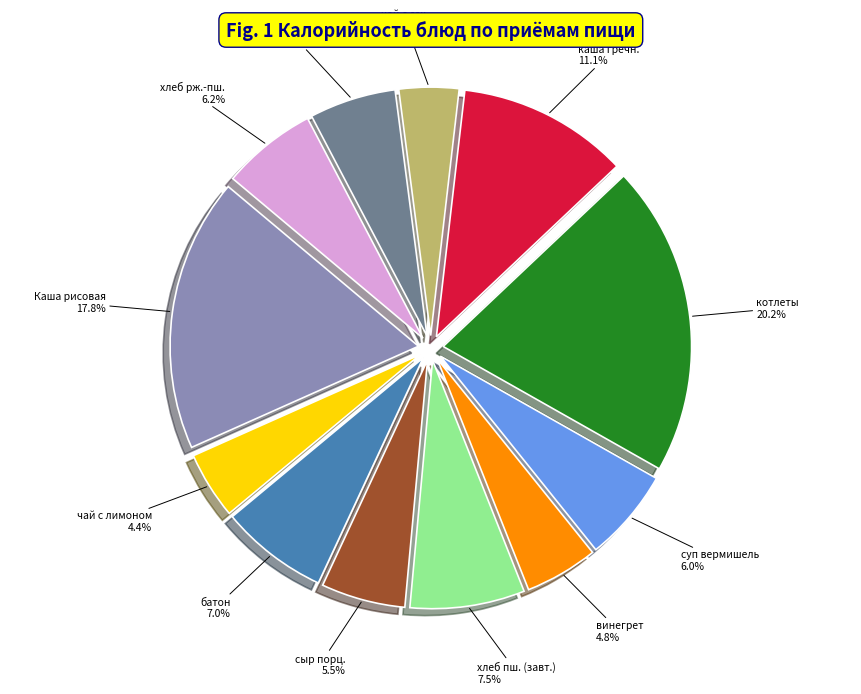

Does any single category account for the majority?

No